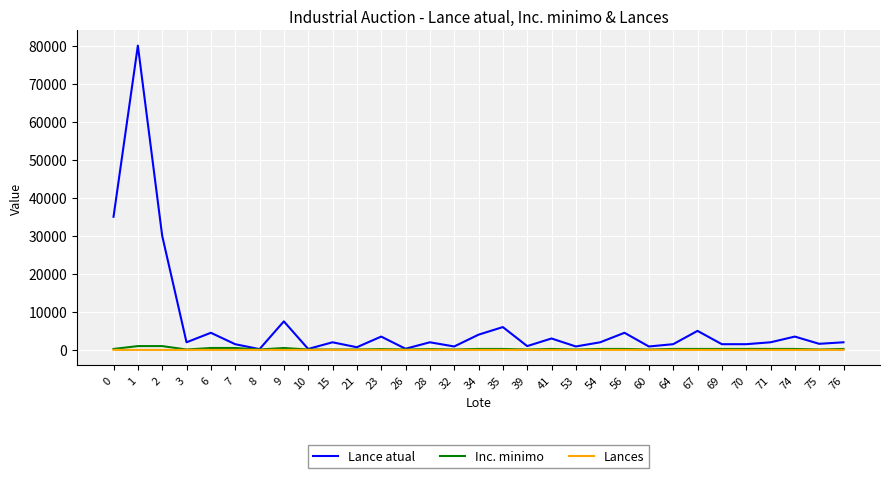

What is the highest value of the Lance atual series?

80000